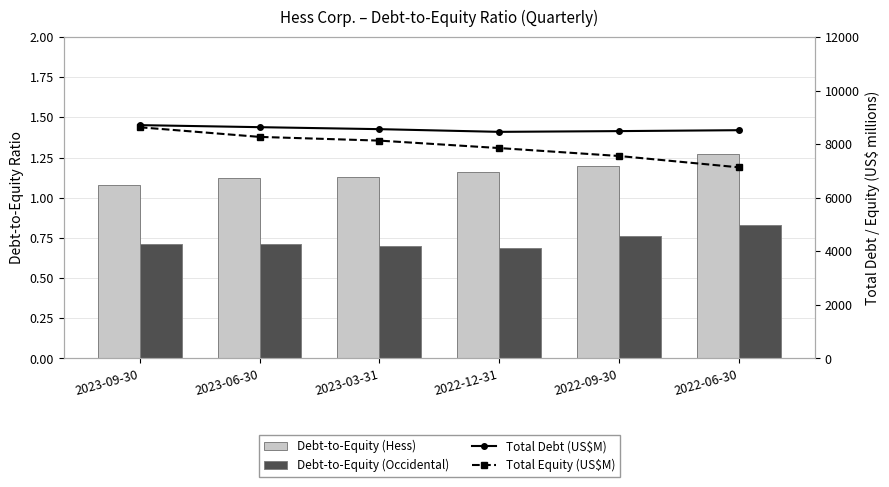

What is the average value of the Debt-to-Equity (Hess) series?

1.2